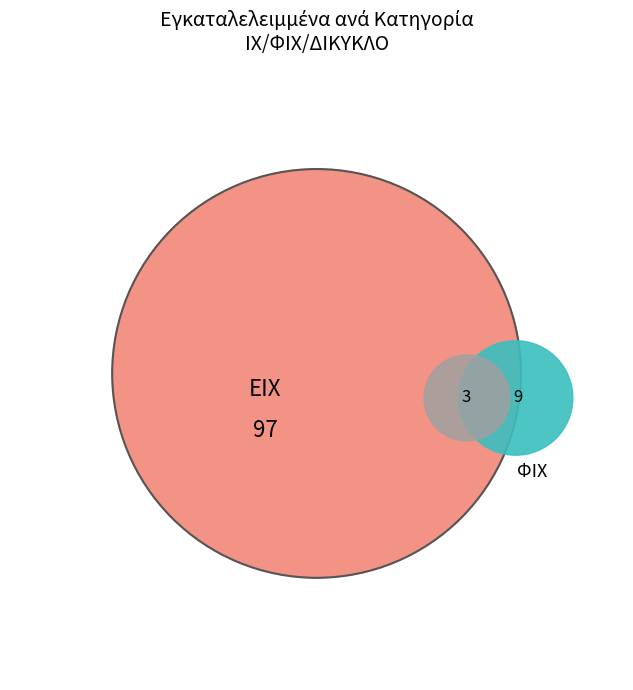

To the nearest percent, what portion does ΦΙΧ represent?

8%